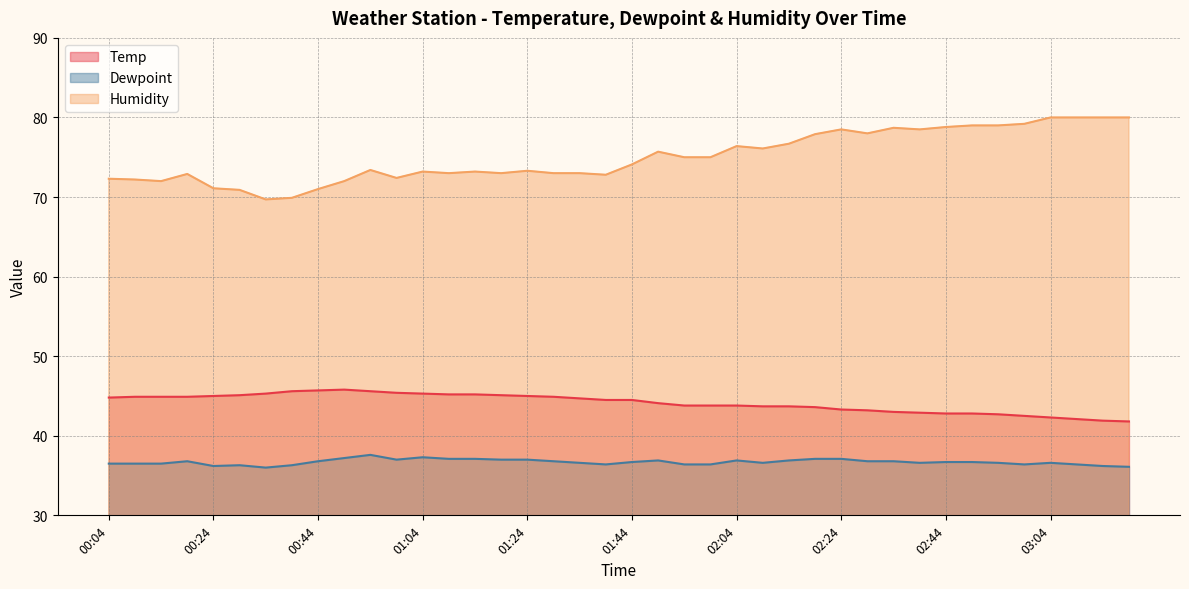

True or false: Dewpoint and Temp cross at least once.

False